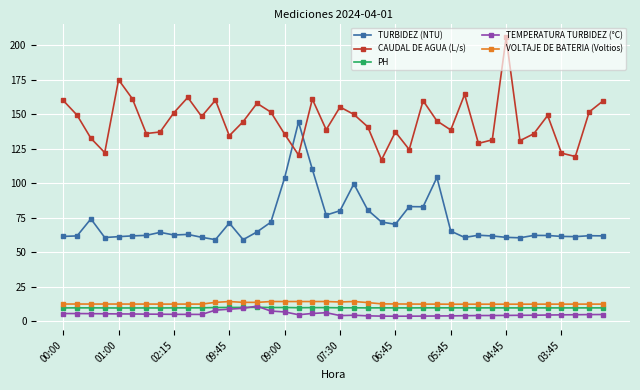

How many distinct data groups are displayed?

5